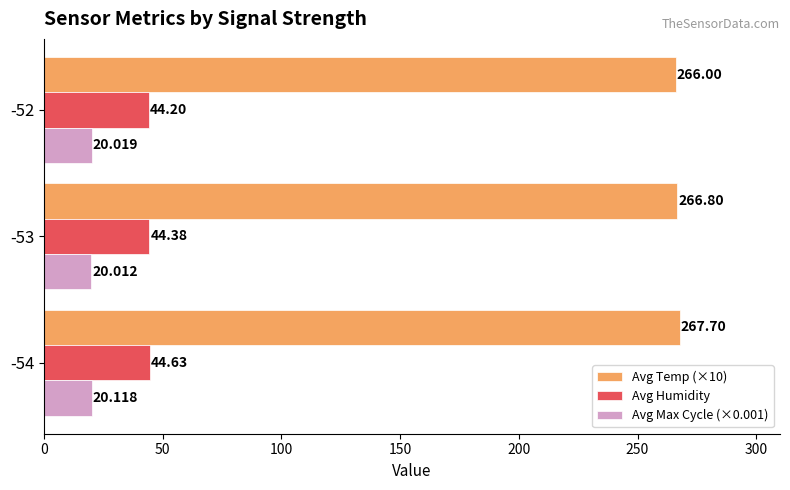

Is the value of Avg Temp (×10) at -53 greater than the value of Avg Humidity at -53?

Yes